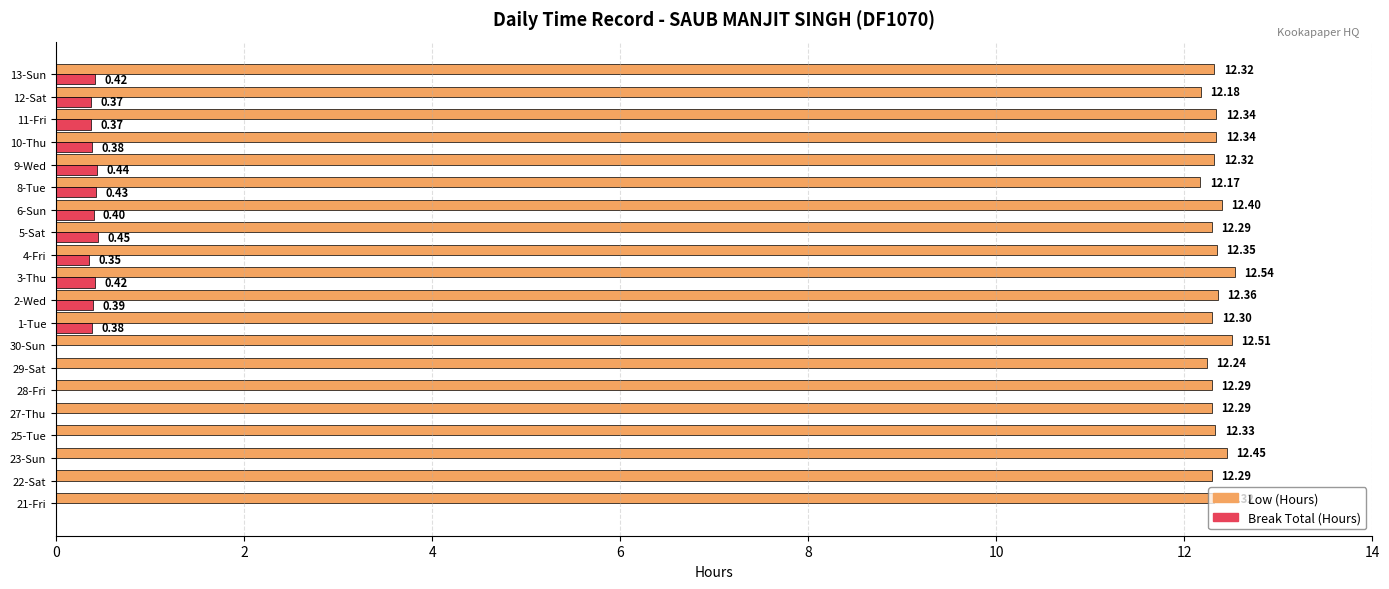

What are all the series names shown in the legend?

Low (Hours), Break Total (Hours)